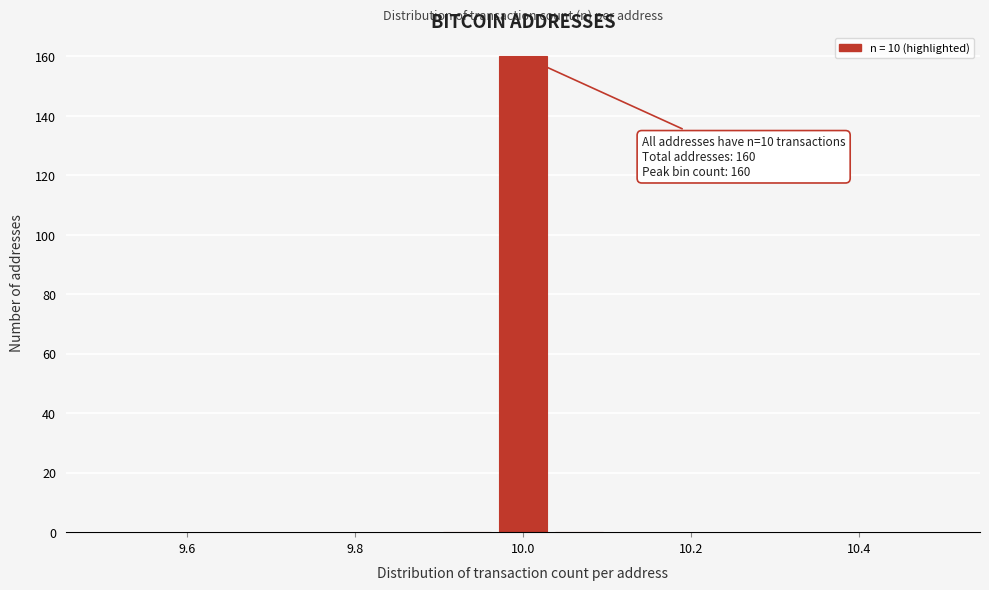

Around what value on the x-axis is the tallest bar? Give the approximate position of its centre, as read against the axis.

10.00